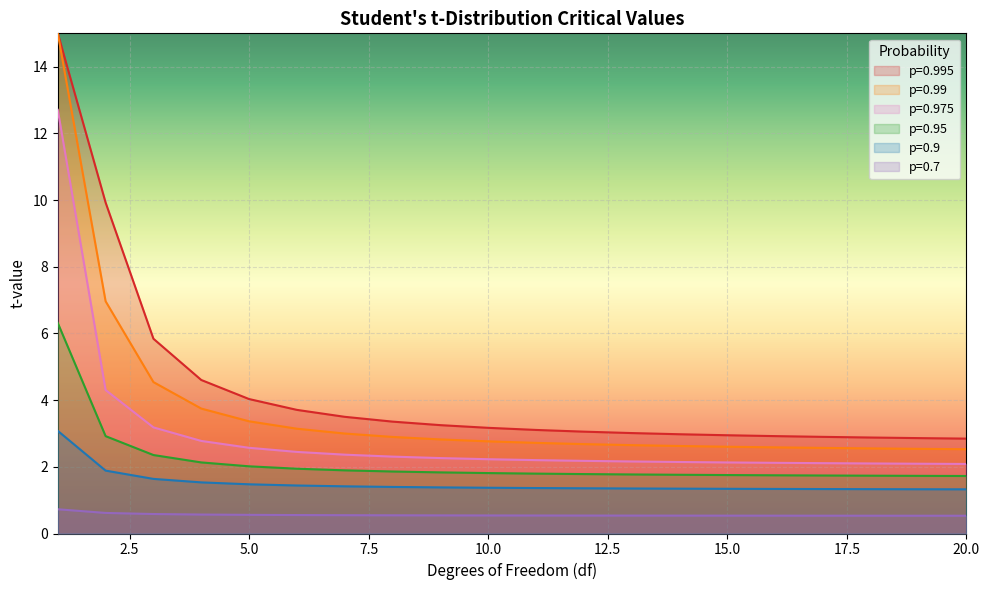

What is the sum of the p=0.99 values at 2 and 11?

4.7